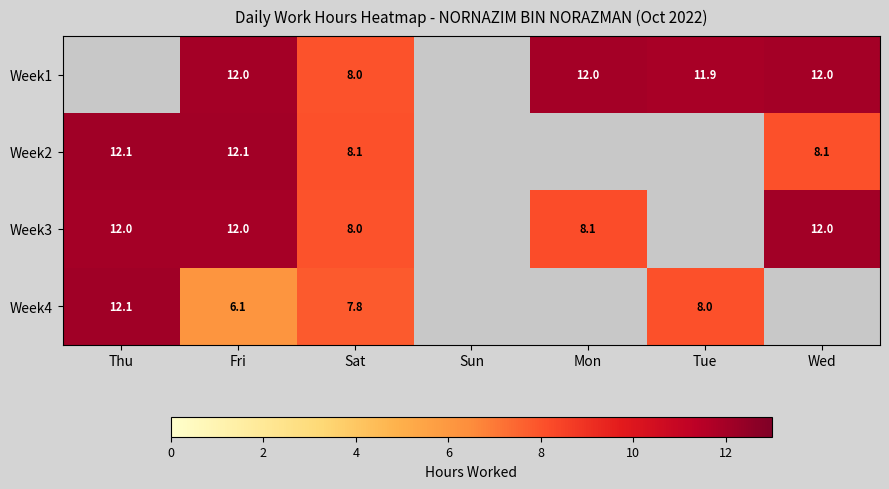

What is the total value across all series at Sat?

31.9